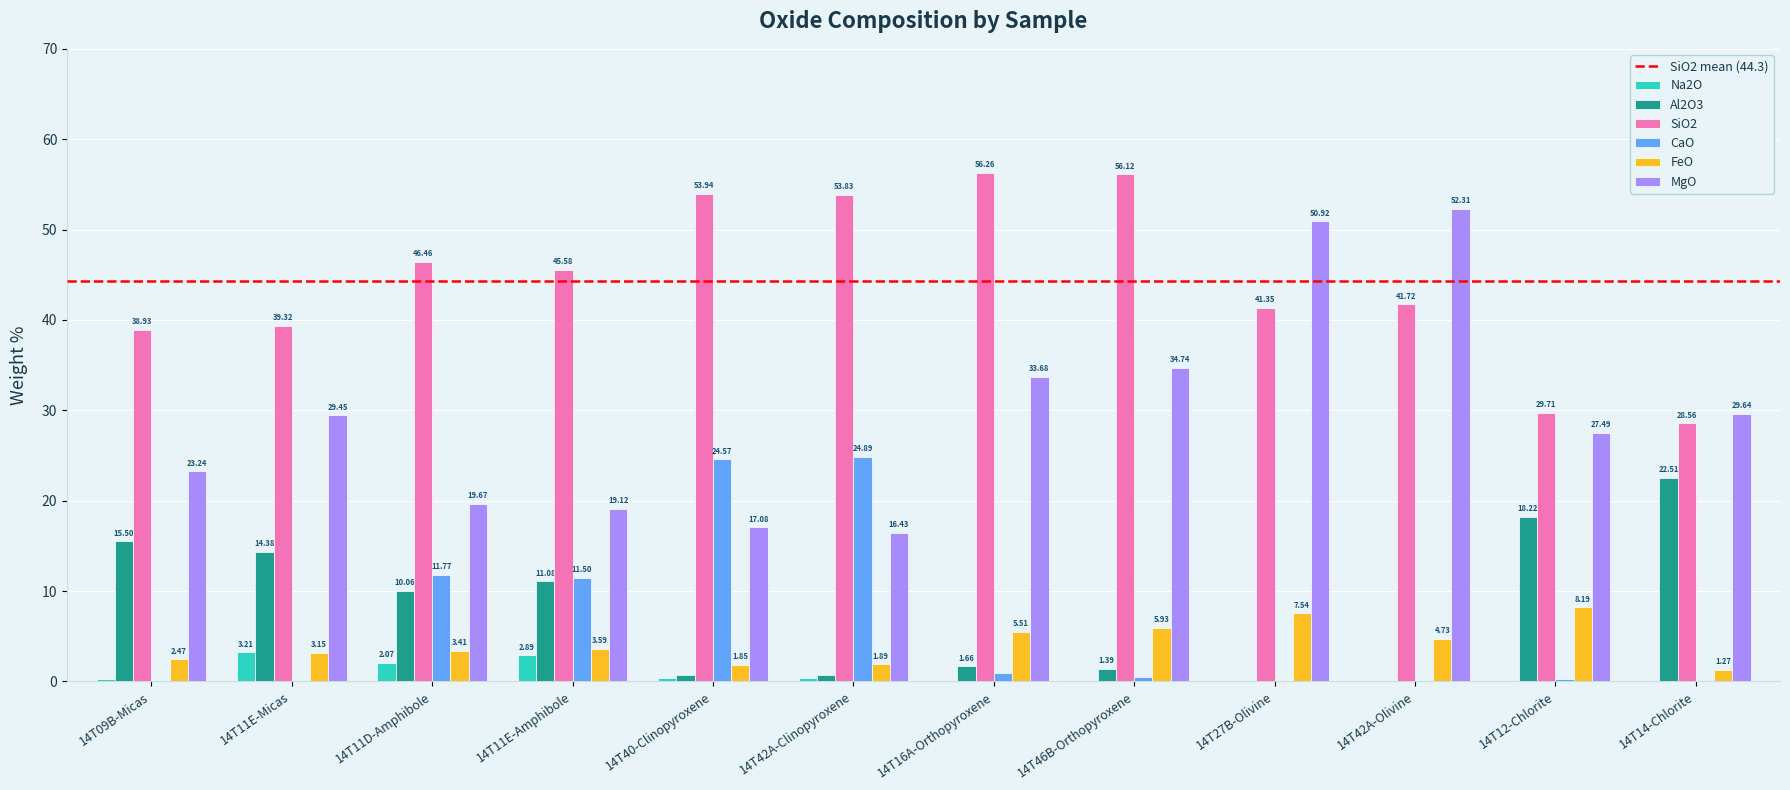

What is the maximum value for MgO?

52.3